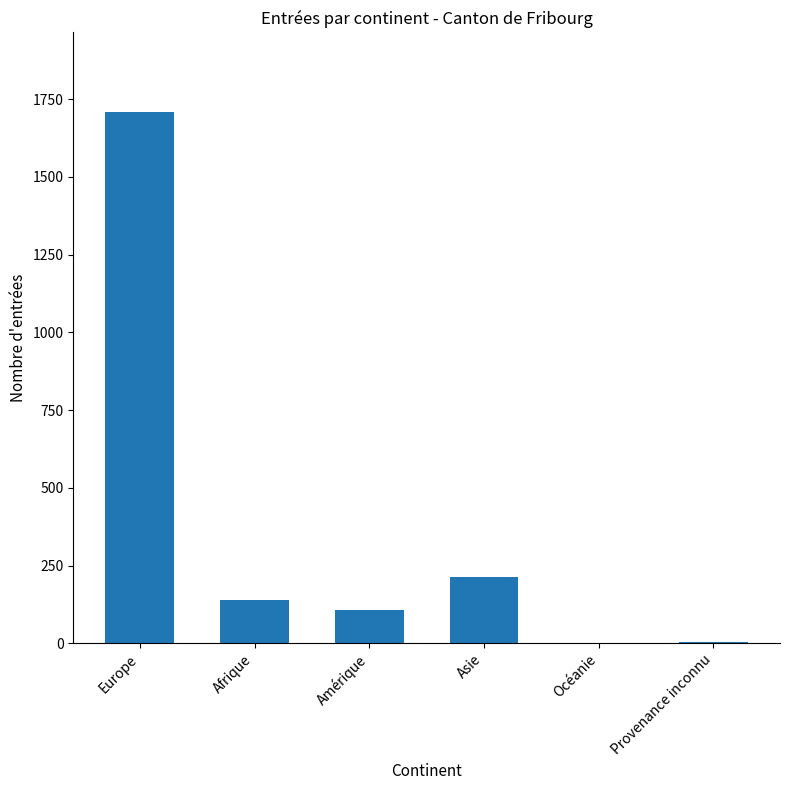

Which has a higher value, Europe or Amérique?

Europe